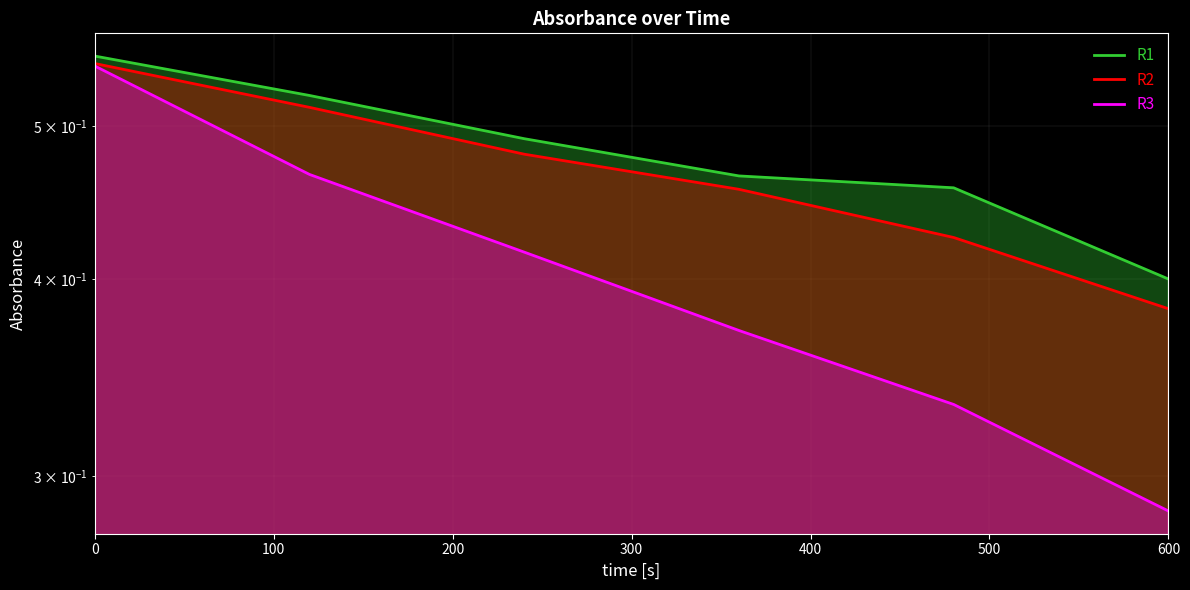

Which series has the widest spread of values?

R3